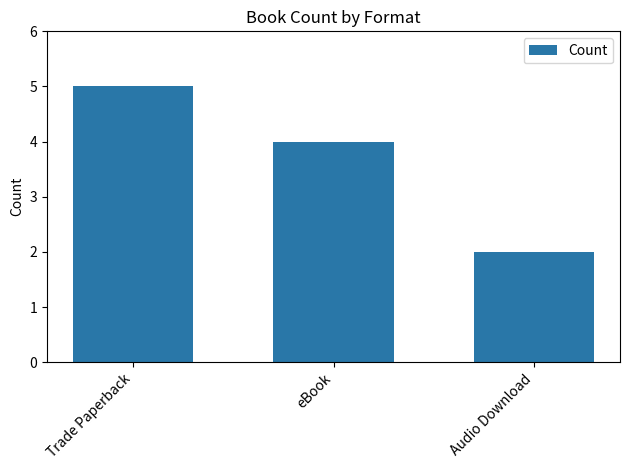

What is the minimum value shown in the chart?

2